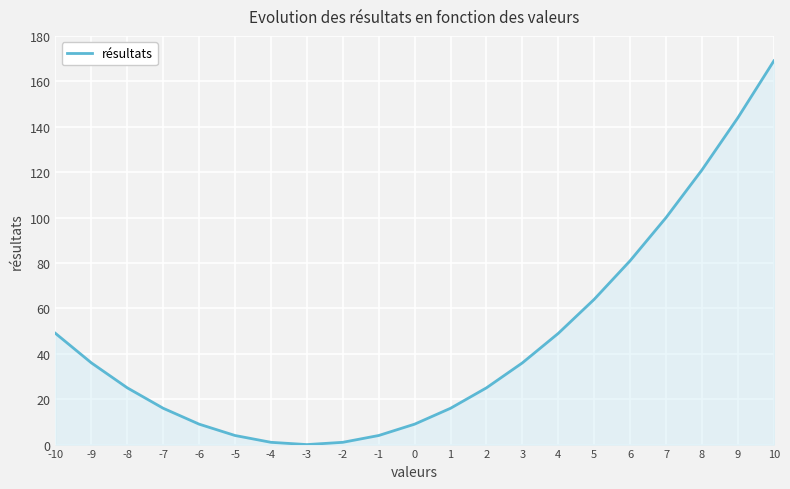

The value at 4 is 49. True or false?

True